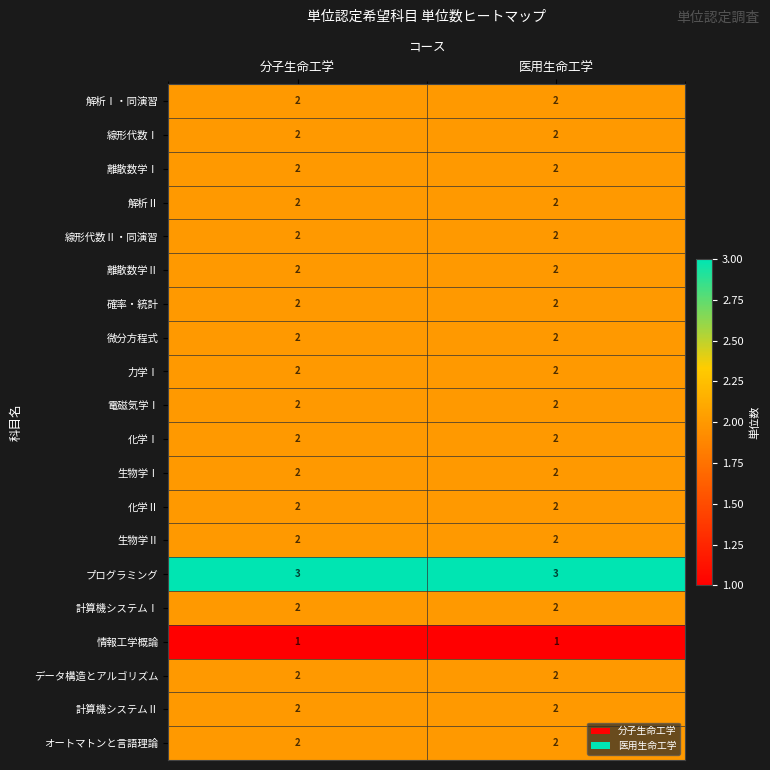

The value of 生物学Ⅱ at 分子生命工学 is 4. True or false?

False